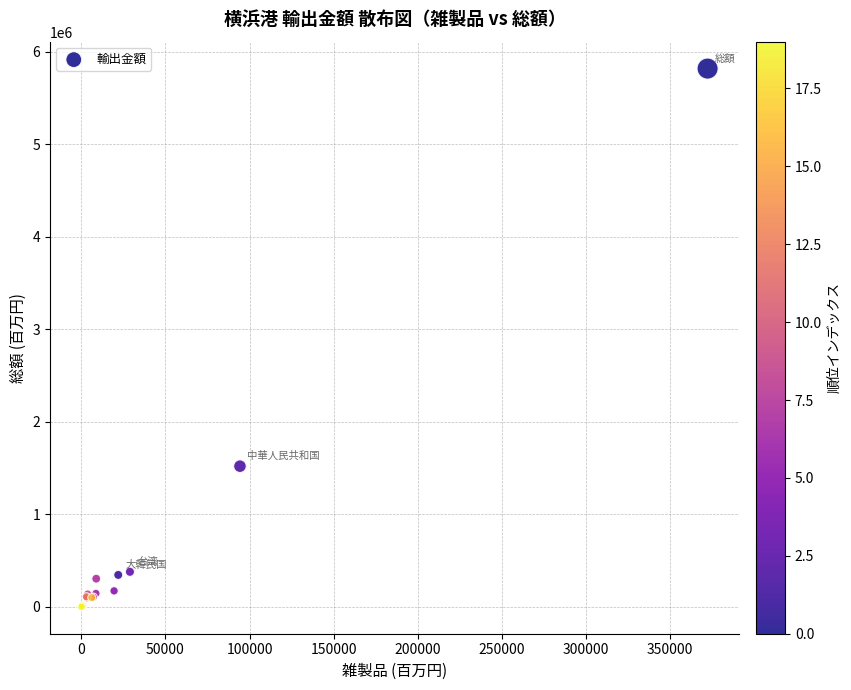

What Y value in the scatter plot is closest to 2910462?

1521373.0